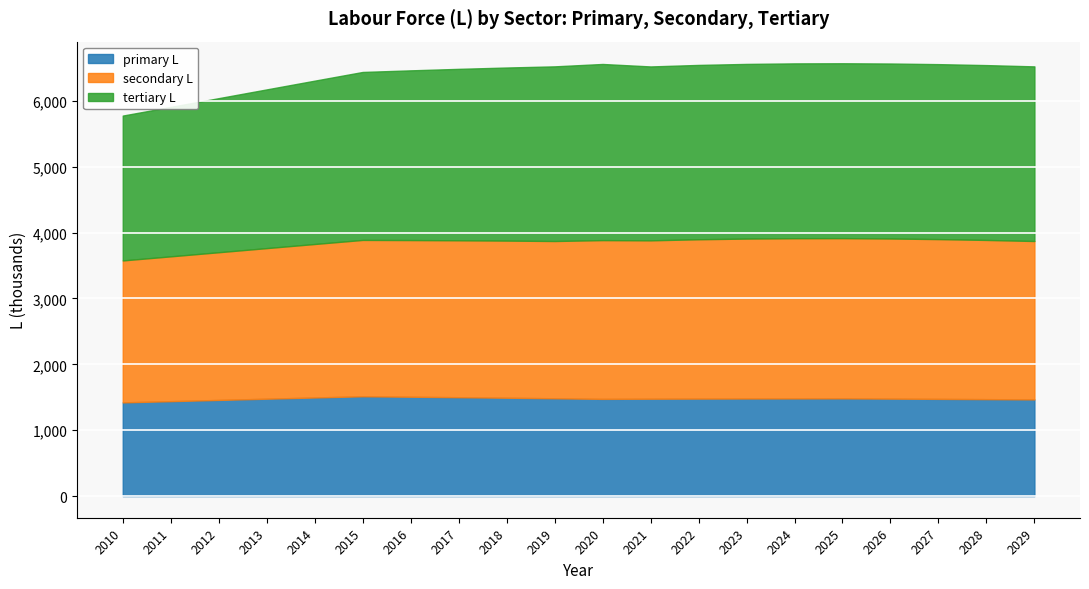

True or false: tertiary L and secondary L intersect in this chart.

False